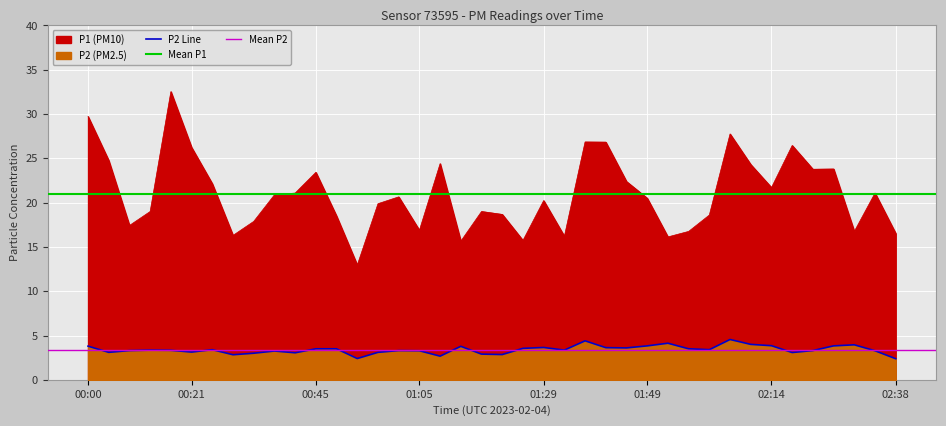

At which category is the sum across all series the highest?

00:17